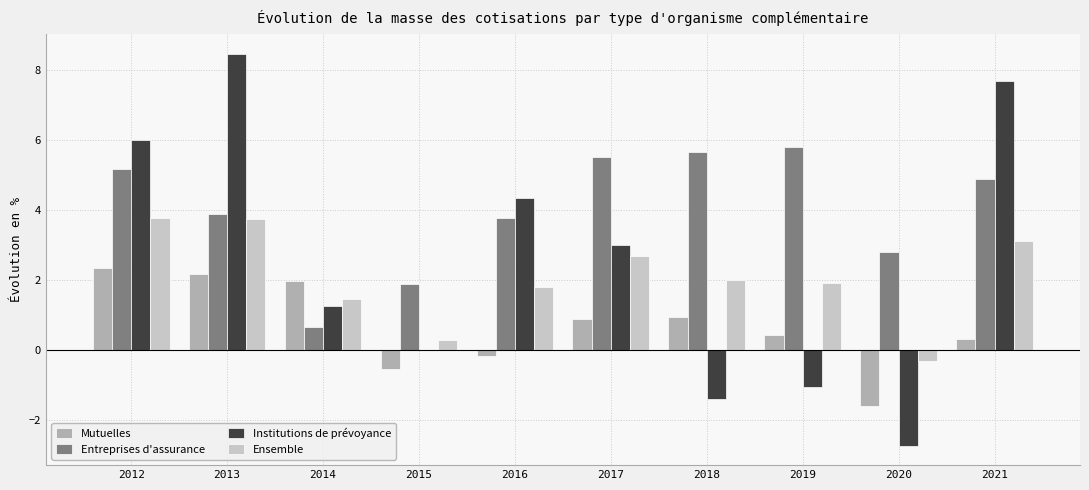

True or false: Ensemble has a value of 1.8 at 2016.

True